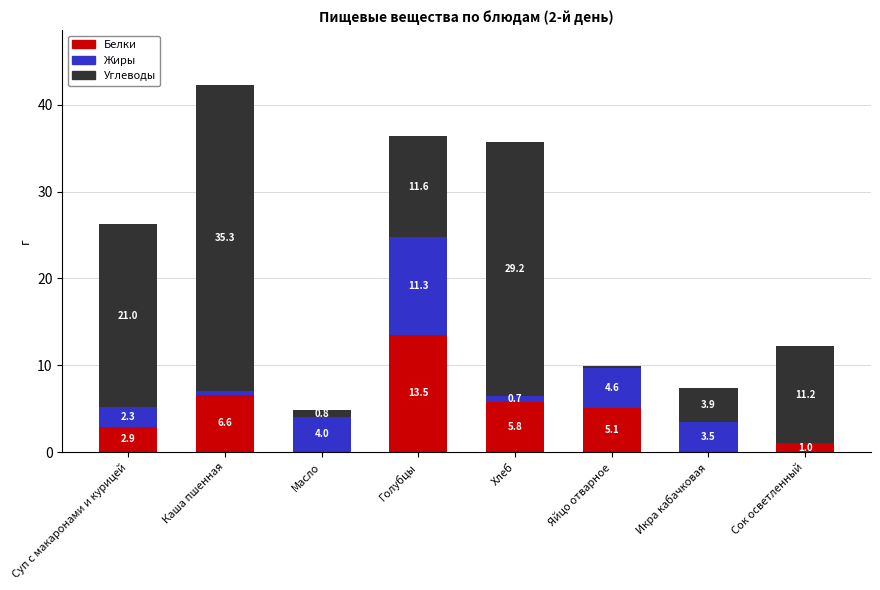

What is the approximate value of Белки at Суп с макаронами и курицей?

2.9